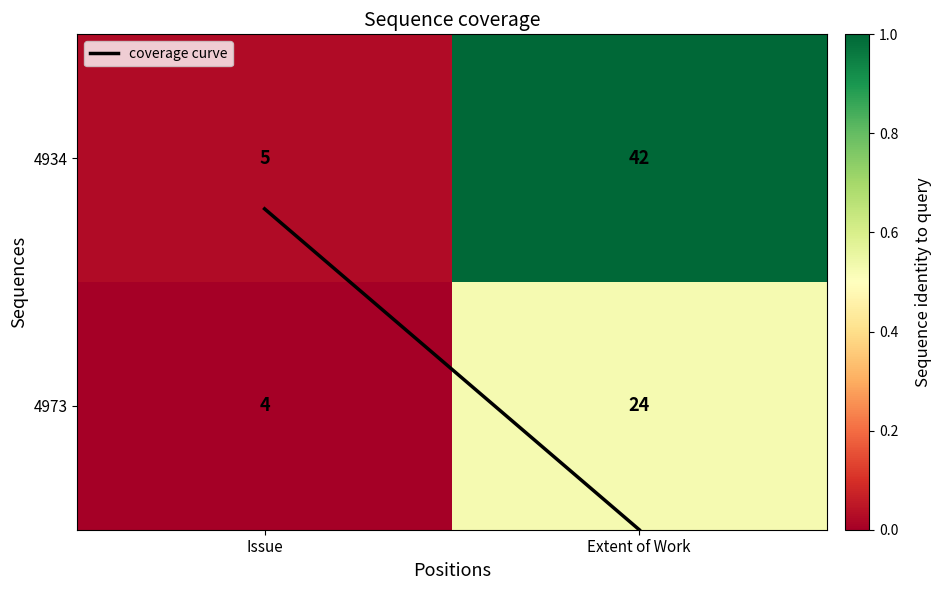

Reading left to right, transcribe all the data shown in this chart.

4934: Issue=5	Extent of Work=42
4973: Issue=4	Extent of Work=24